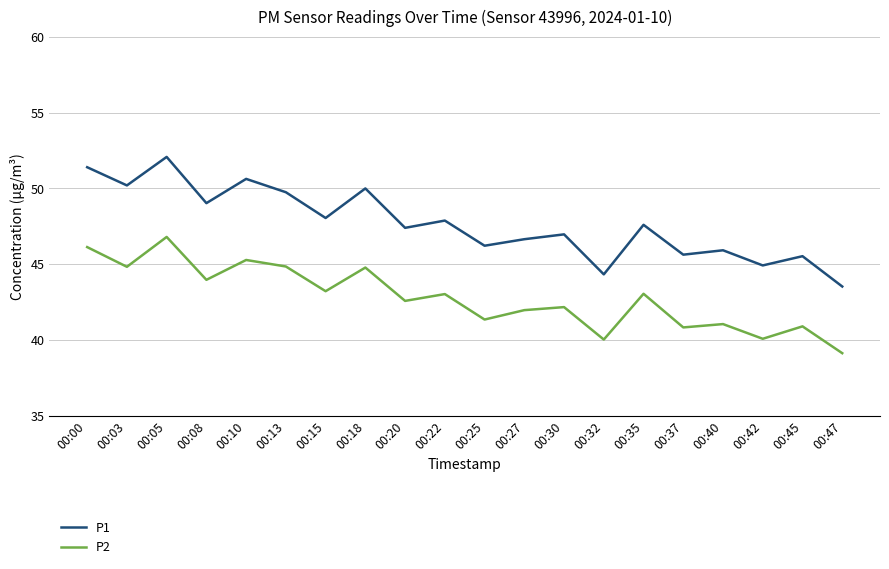

The P1 series shows 84.4 at 00:13. True or false?

False